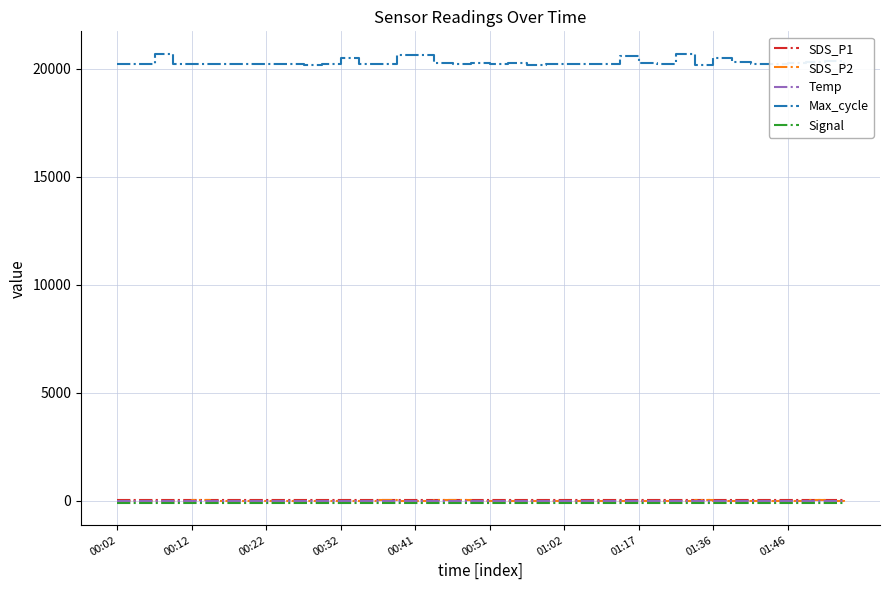

Which series has the widest spread of values?

Max_cycle